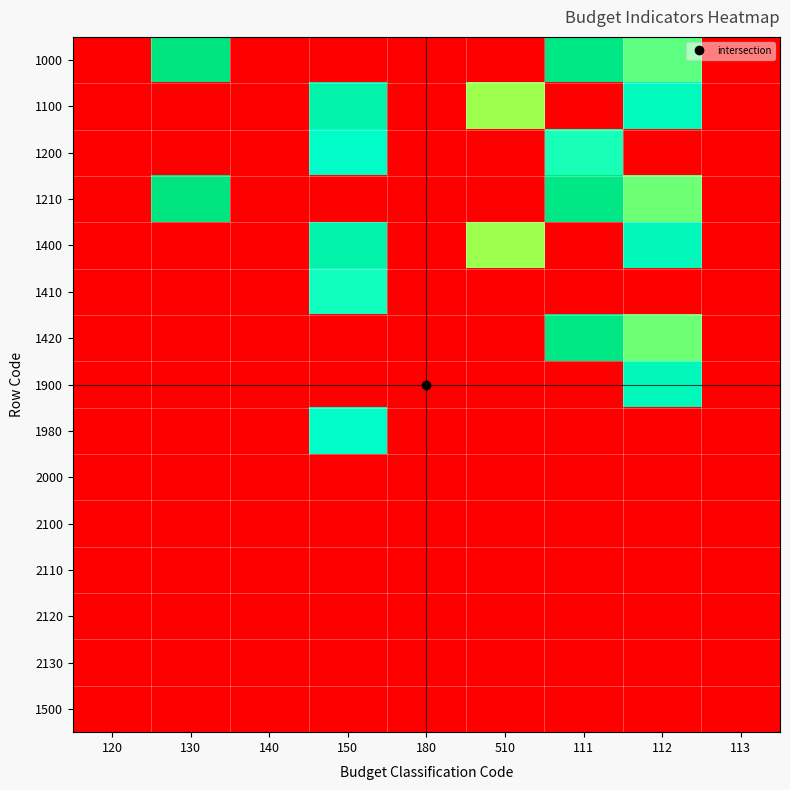

List the series in order of their peak value, highest first.

1000, 1210, 1420, 1100, 1400, 1900, 1200, 1980, 1410, 2000, 2100, 2110, 2120, 2130, 1500